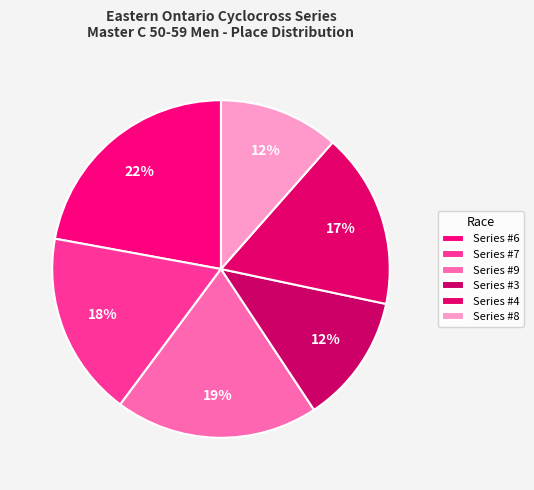

How many slices are in this pie chart?

6